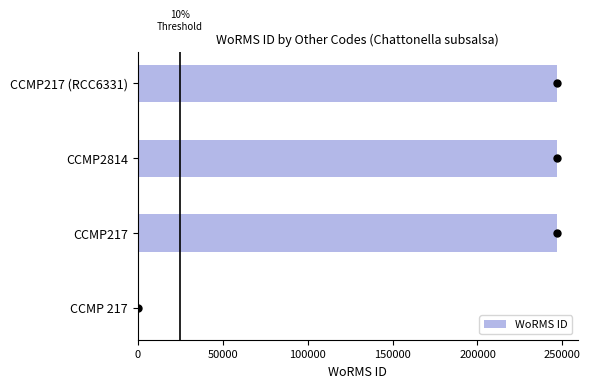

What is the sum of all values?

739770